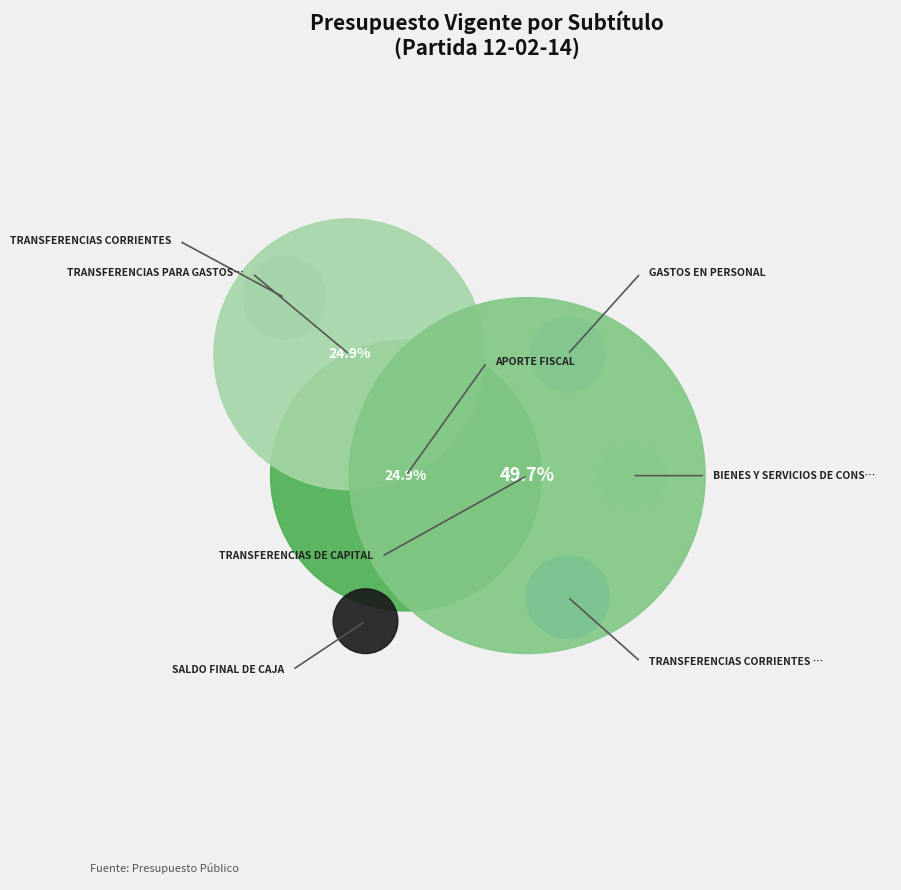

What is the smallest slice in the pie chart?

SALDO FINAL DE CAJA